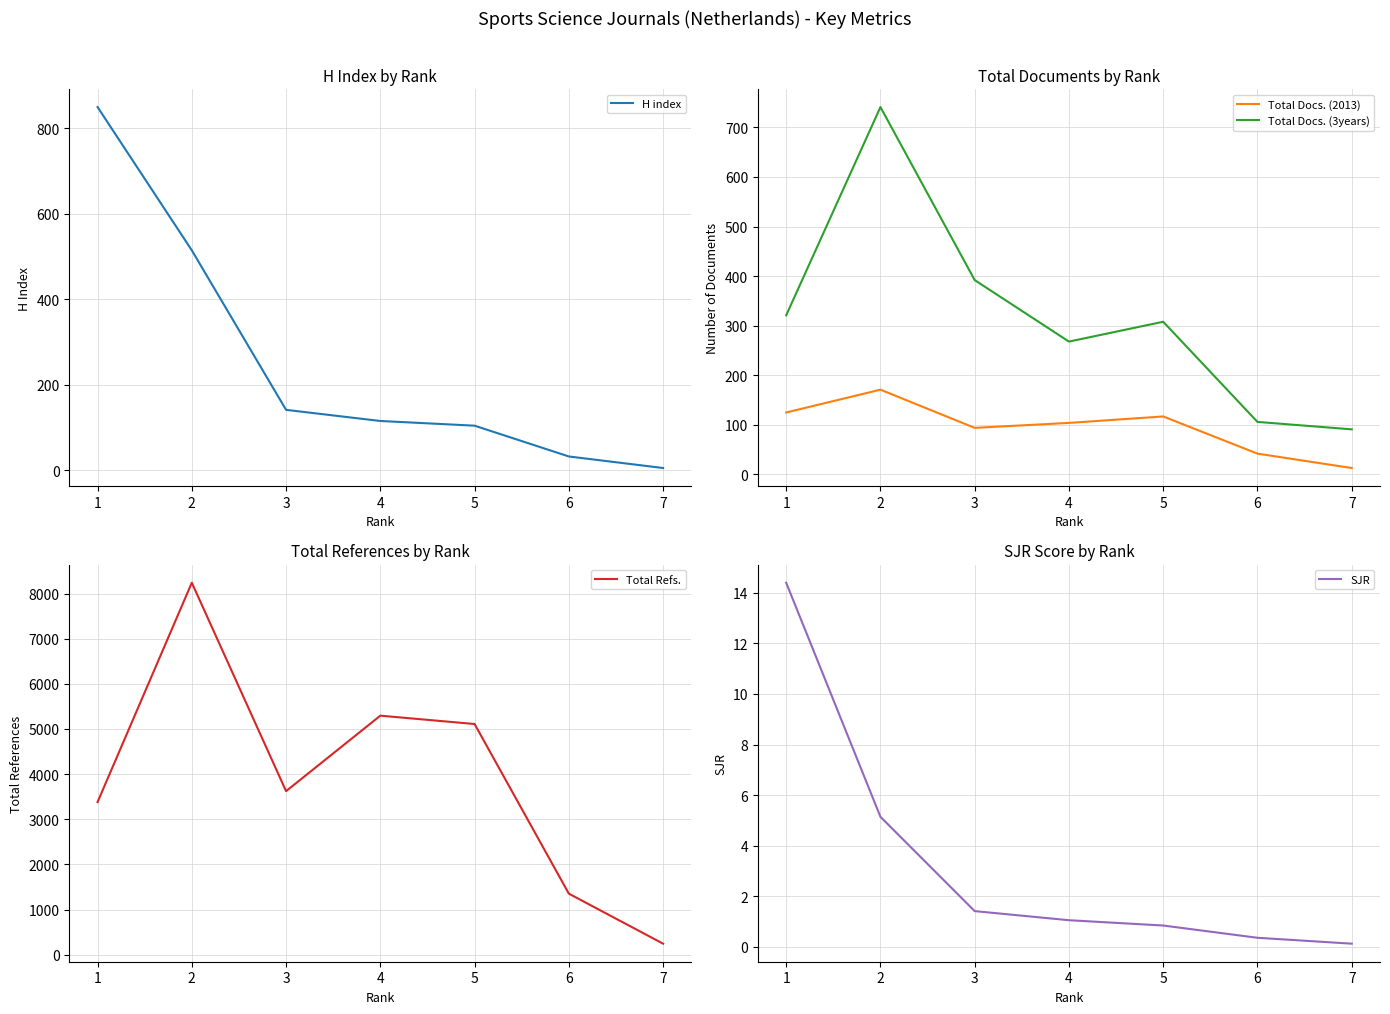

Which category has the highest value in the Total Docs. (3years) series?

2